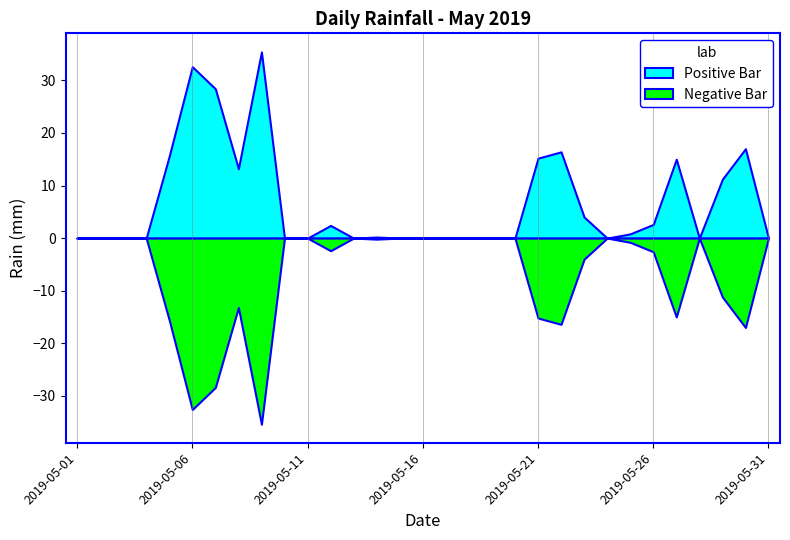

Reading left to right, list all the values displayed in this chart.

0.0	0.0	0.0	0.0	15.6	32.6	28.4	13.2	35.4	0.0	0.0	2.4	0.0	0.2	0.0	0.0	0.0	0.0	0.0	0.0	15.2	16.4	4.0	0.0	0.8	2.6	15.0	0.0	11.2	17.0	0.0